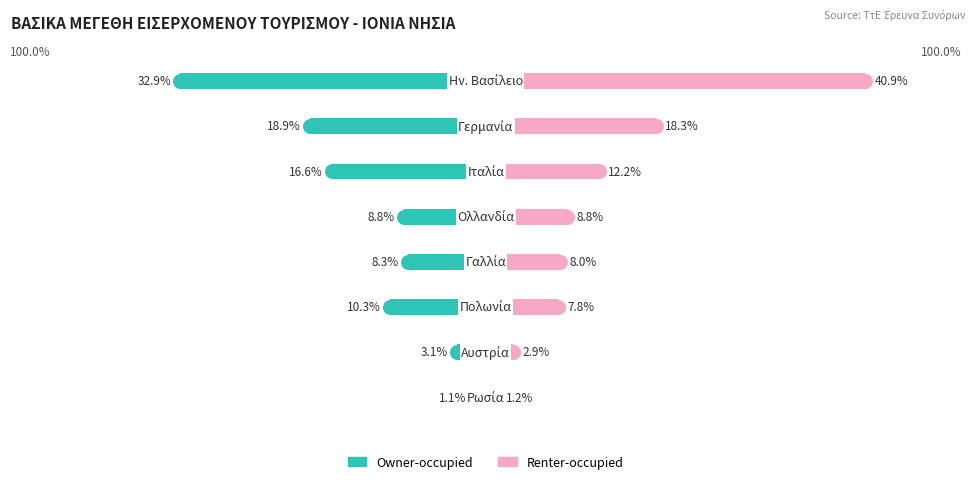

What is the difference between the maximum and minimum values in the Renter-occupied series?

39.7